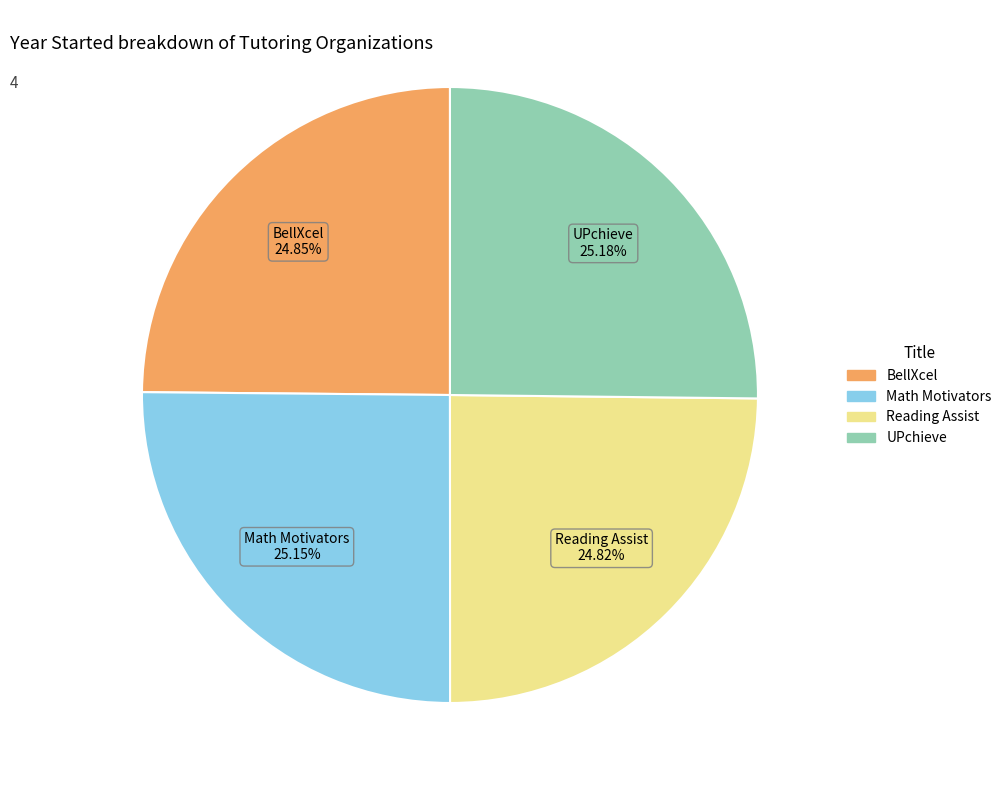

The UPchieve slice represents 25% of the pie. True or false?

True